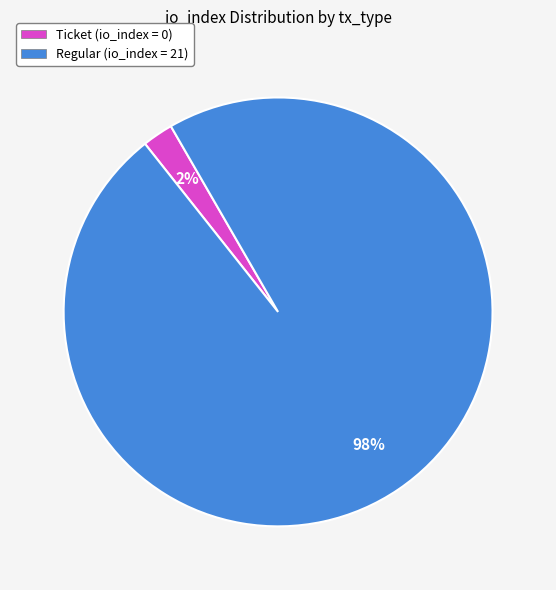

To the nearest percent, what is the average slice percentage?

50%